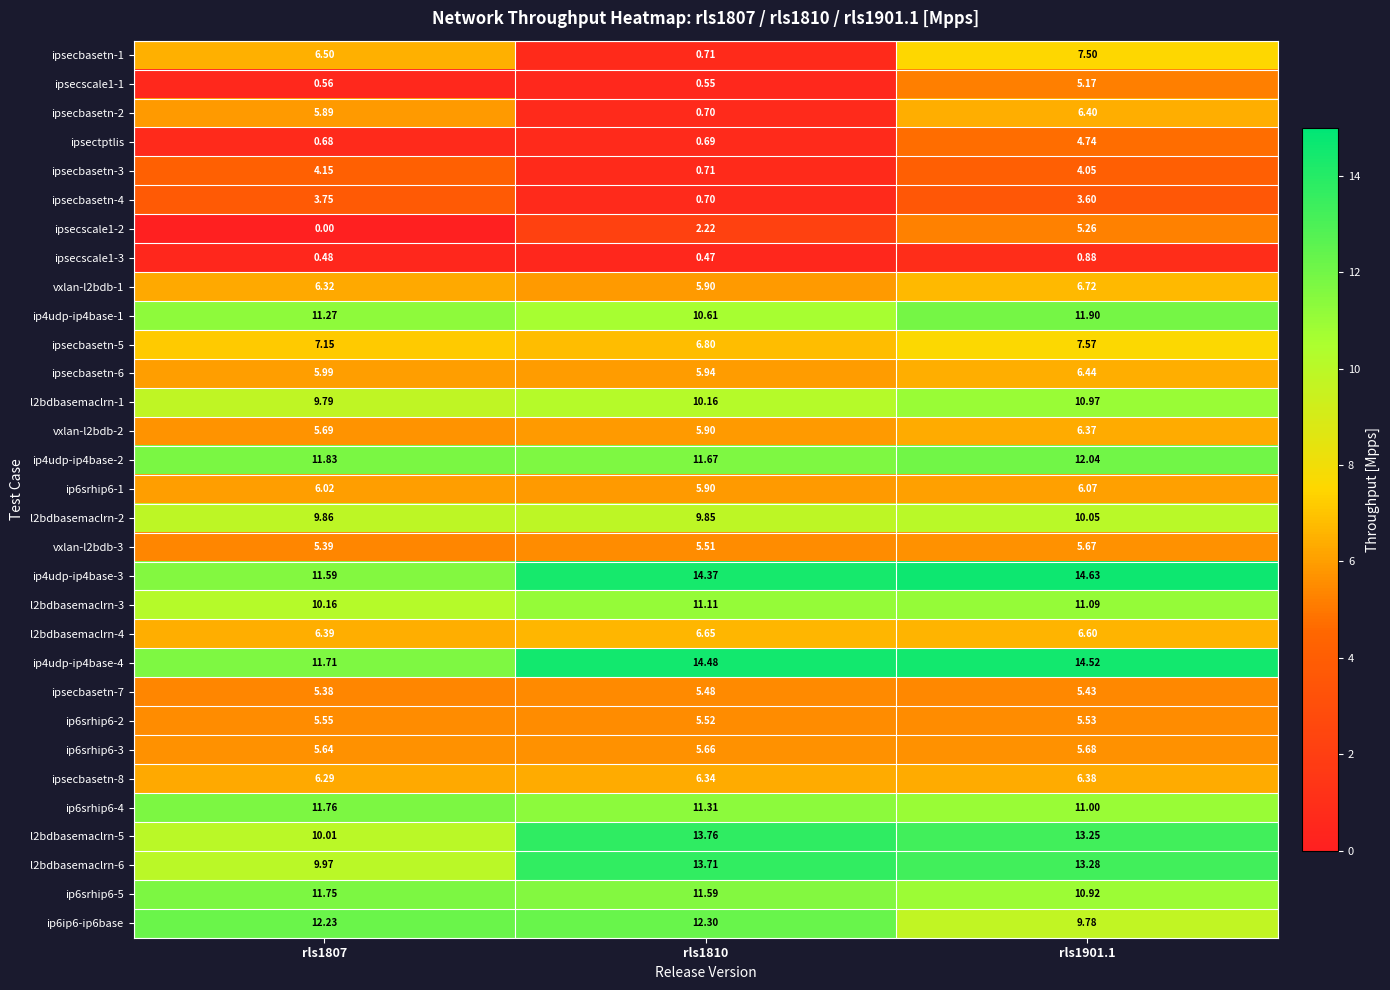

How many series are shown in this chart?

31